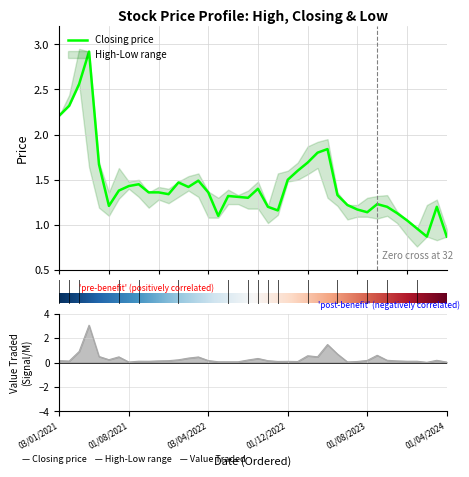

Which has a higher value, 02/04/2023 or 02/01/2023?

02/04/2023